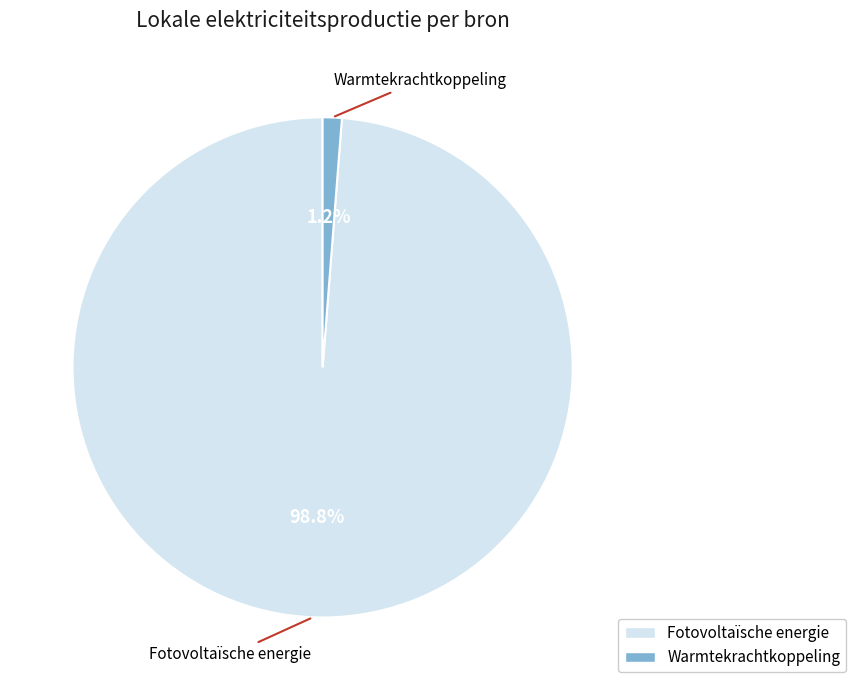

How many segments does this pie chart have?

2